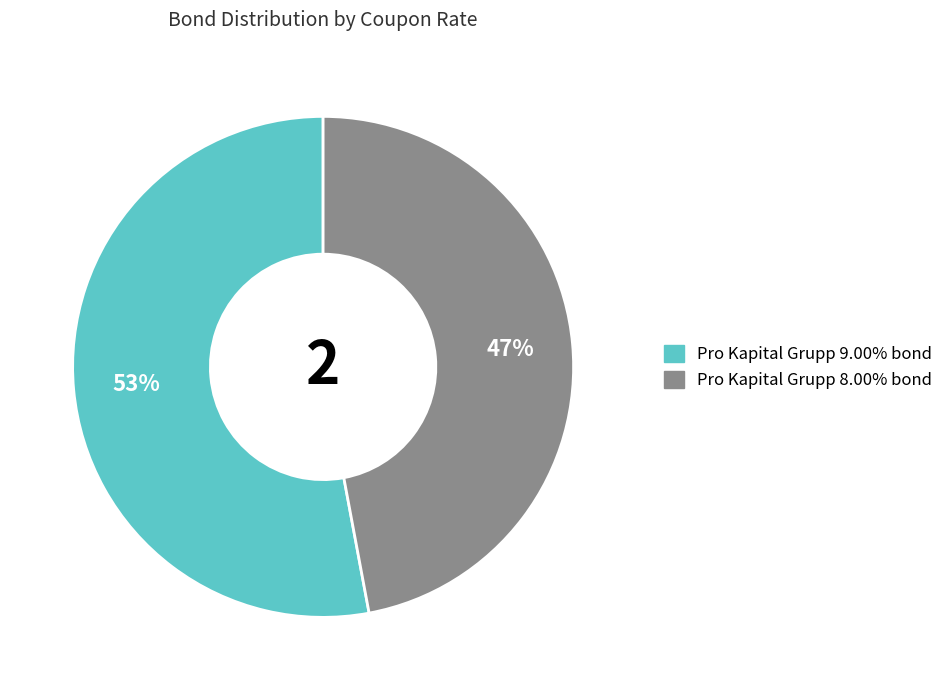

Approximately how many times larger is the value at Pro Kapital Grupp 9.00% bond compared to Pro Kapital Grupp 8.00% bond?

1.1